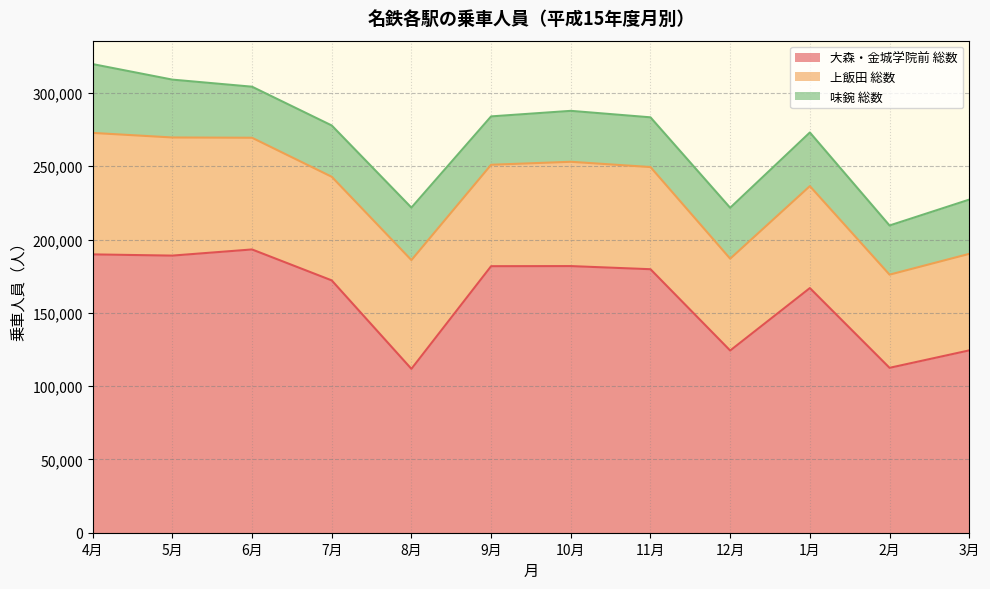

What is the minimum value for 大森・金城学院前 総数?

111773